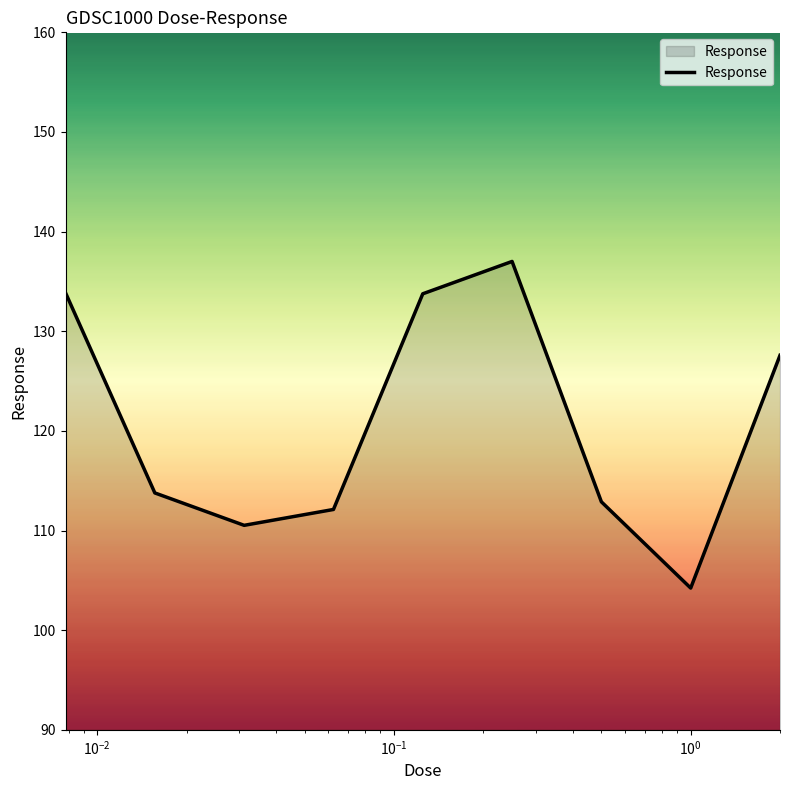

What is the greatest value displayed?

137.0